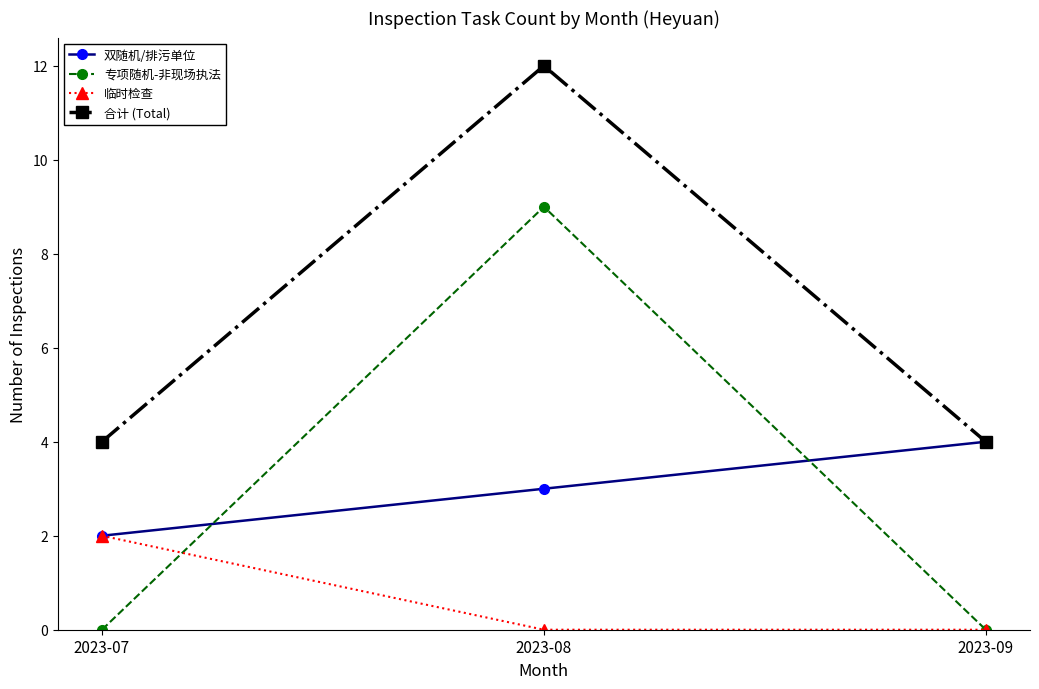

How many 专项随机-非现场执法 values are between 0 and 9?

3